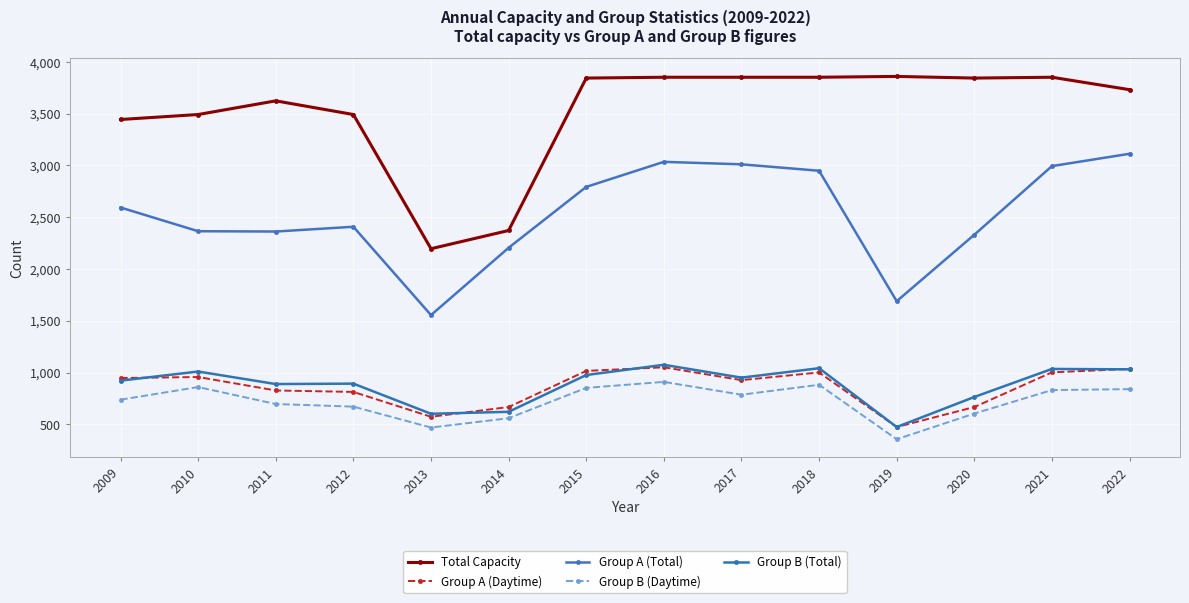

What is the value of the Group B (Daytime) point at the 13th from the left?

831